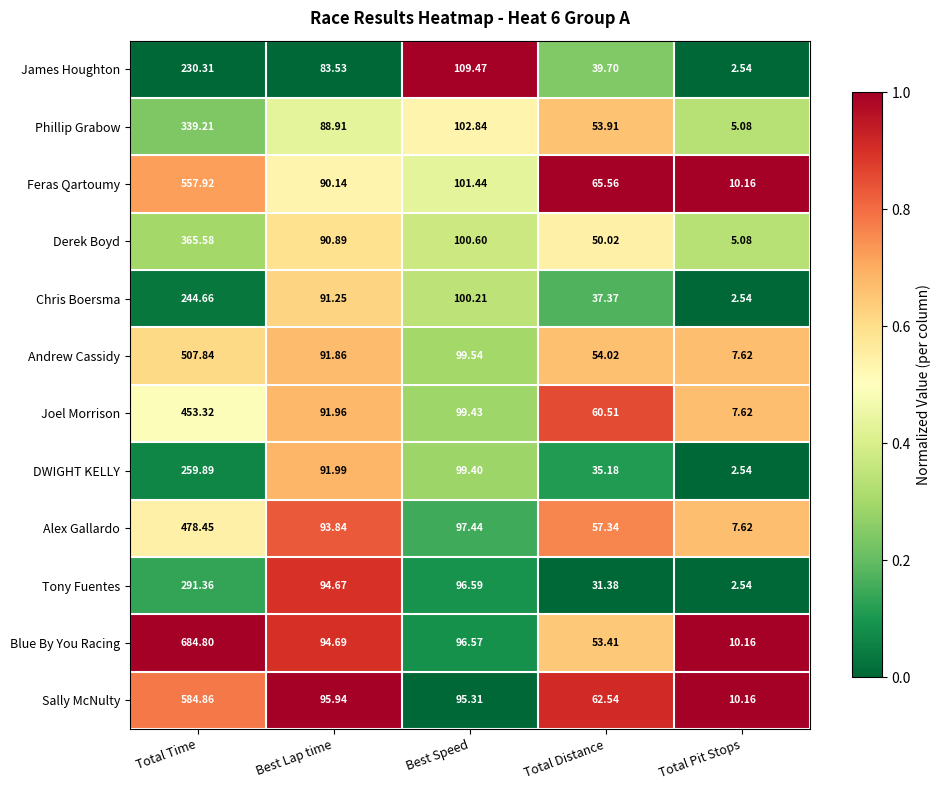

At which label does Sally McNulty reach its peak?

Total Time